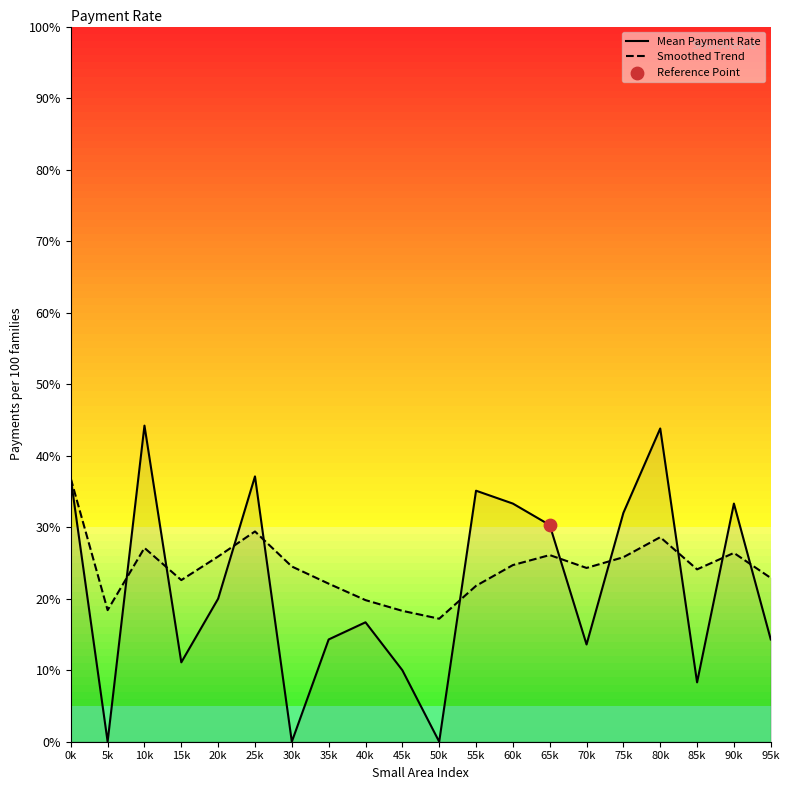

Which series has the largest total across all categories?

Smoothed Trend